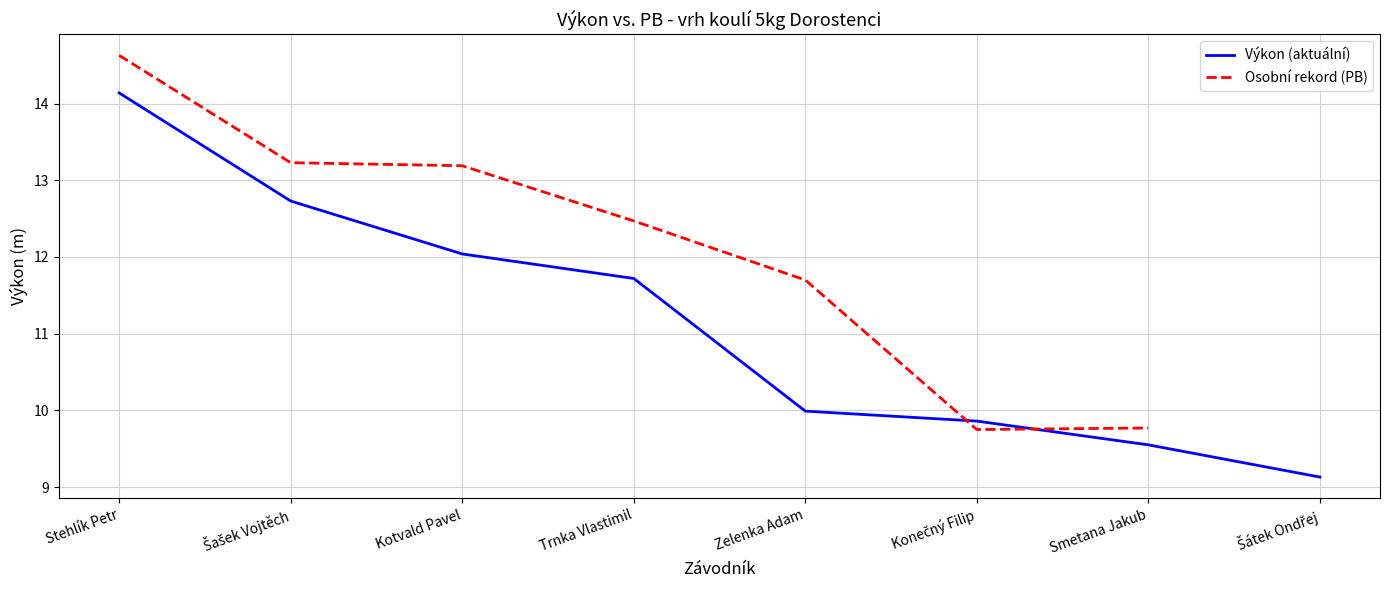

Which label corresponds to the smallest value in the chart?

Šátek Ondřej